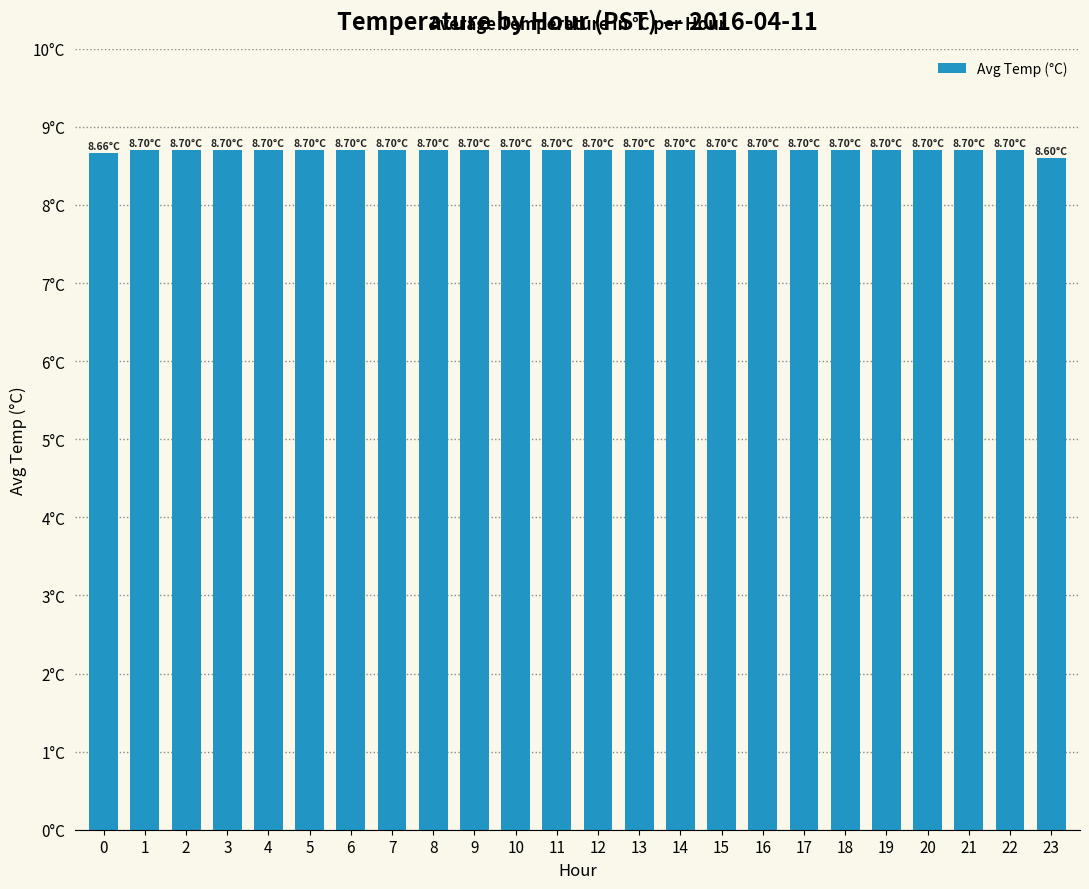

At which category does the chart reach its minimum across all series?

23